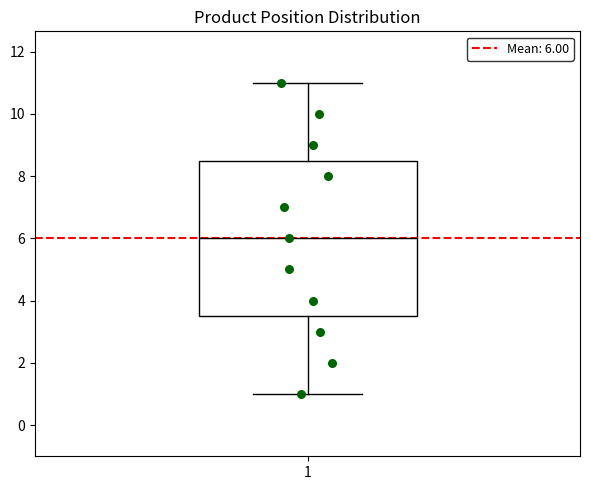

Where is the lower edge of the box at x = 1 on the y-axis? The values are not printed on the chart, so give them approximately, as read against the axis.

3.6